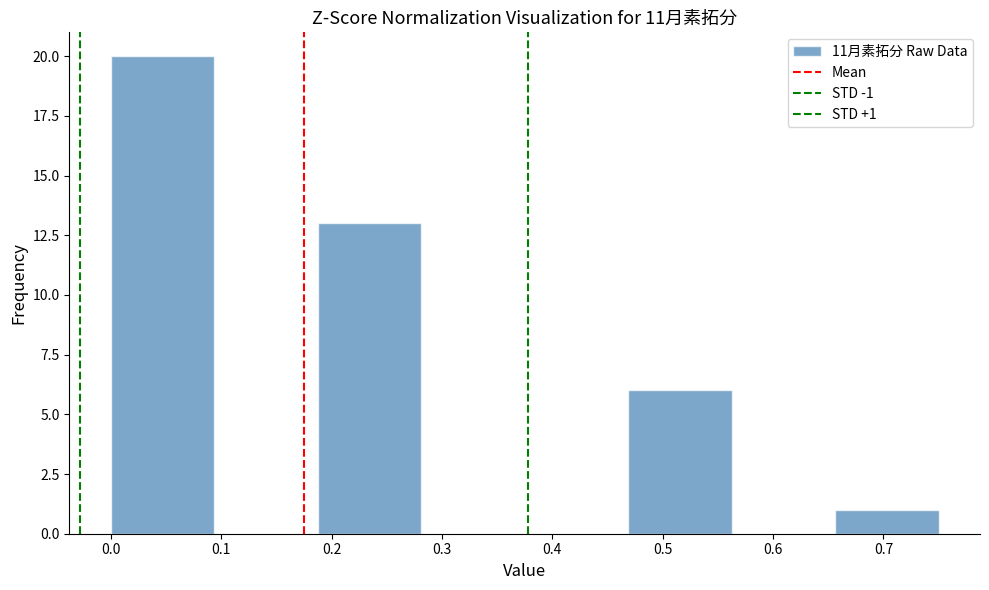

Over which range of the x-axis is the bar tallest?

0.00 to 0.09